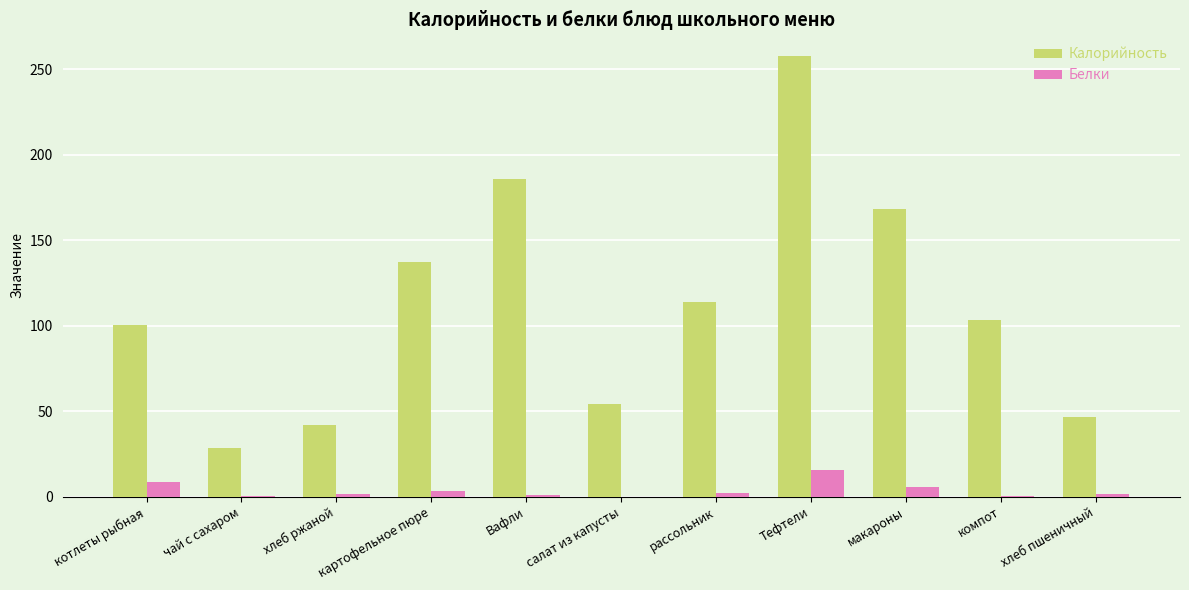

Which series changed the most between компот and хлеб пшеничный?

Калорийность